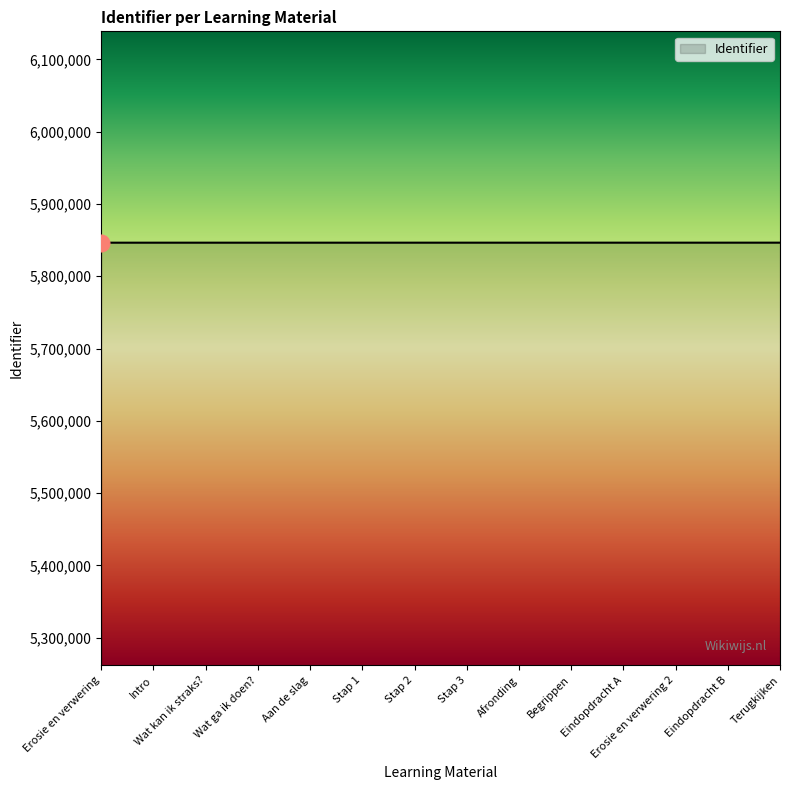

Approximately how many times larger is the value at Erosie en verwering 2 compared to Erosie en verwering?

1.0